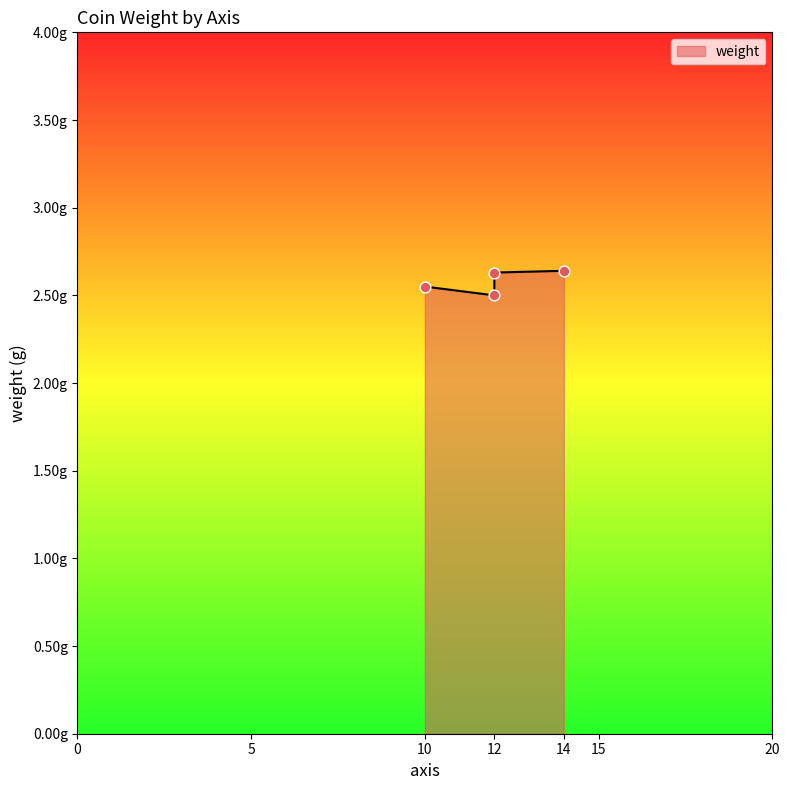

Which has a higher value, 12 or 12?

12